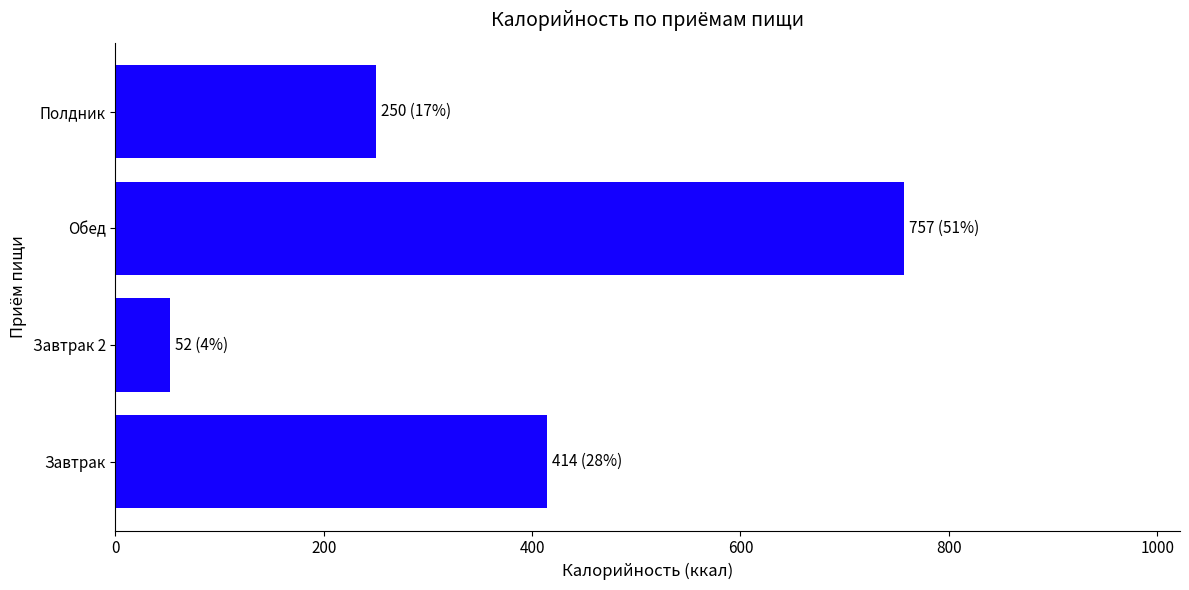

What is the difference between the maximum and minimum values?

705